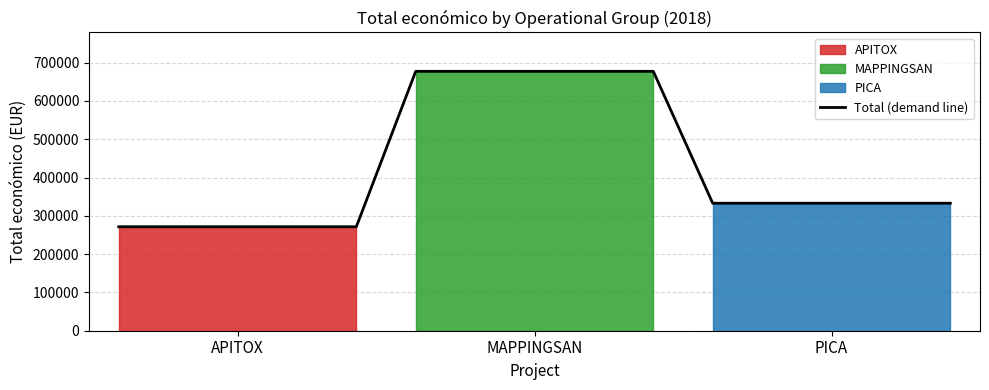

What is the lowest value of the Total (demand line) series?

271552